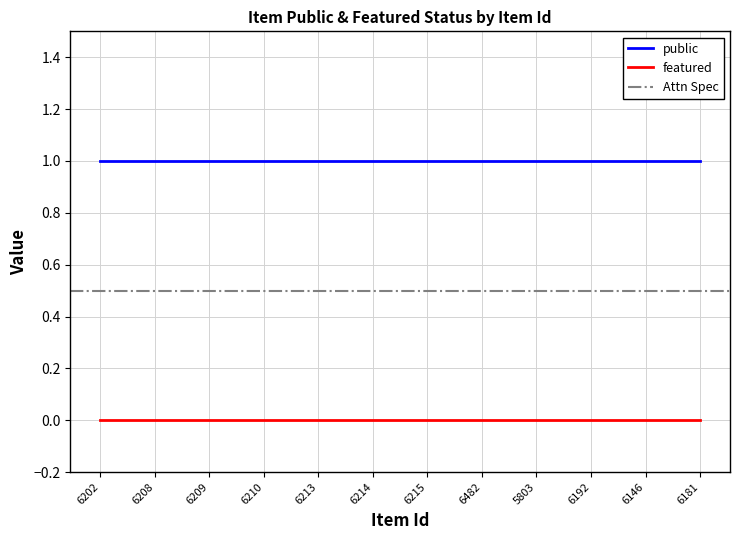

What is the total value across all series at 6215?

1